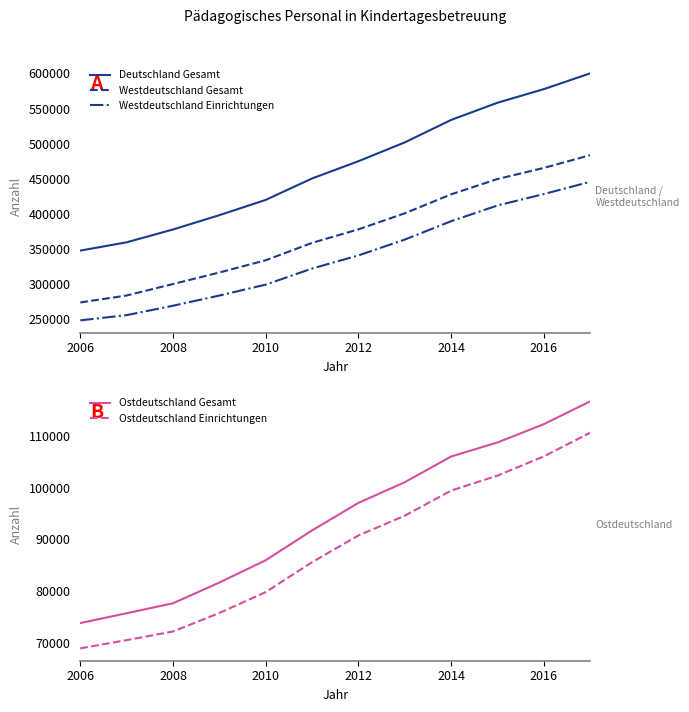

True or false: Westdeutschland Gesamt and Ostdeutschland Einrichtungen cross at least once.

False